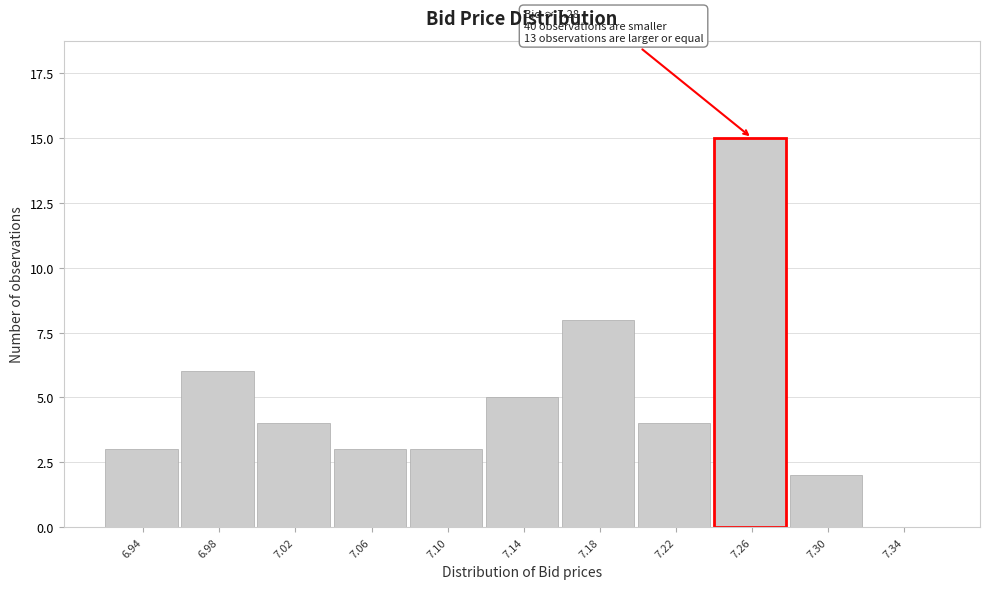

Reading left to right, transcribe all the data shown in this chart.

6.94=3	6.98=6	7.02=4	7.06=3	7.10=3	7.14=5	7.18=8	7.22=4	7.26=15	7.30=2	7.34=0